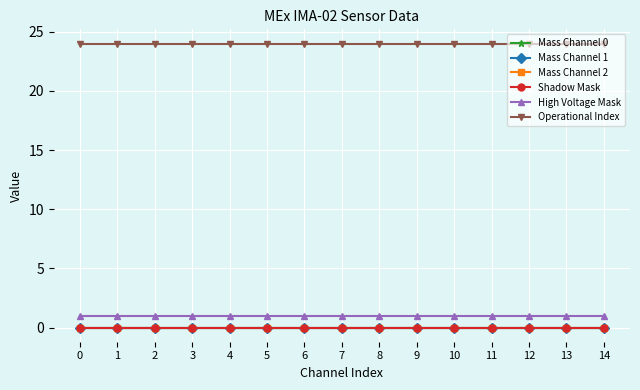

Is it true that Mass Channel 0 equals 0 at 10?

True